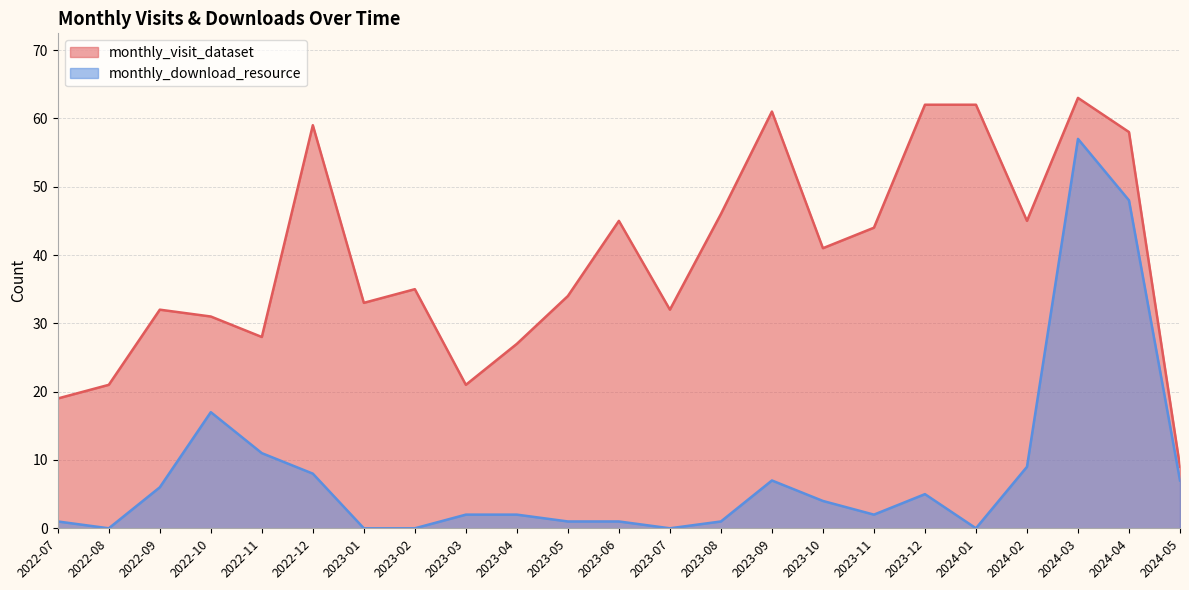

Which category has the lowest value in the monthly_download_resource series?

2022-08